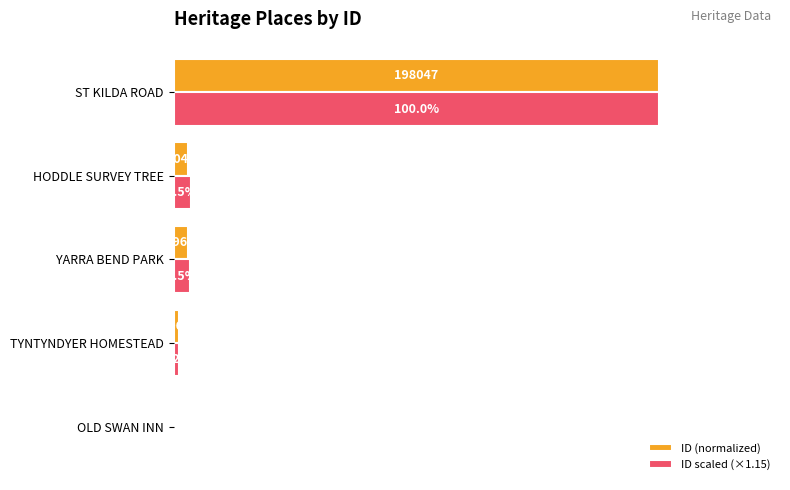

What is the average value of the ID scaled (×1.15) series?

0.2